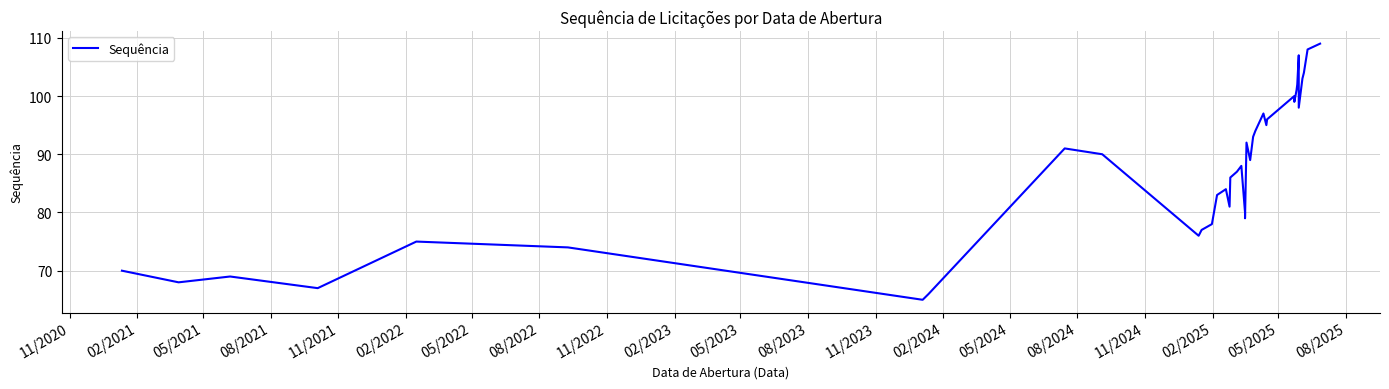

Reading left to right, transcribe all the data shown in this chart.

70	68	69	67	75	74	65	66	91	90	76	77	78	83	84	81	86	87	88	80	79	92	89	93	94	97	95	96	100	99	101	102	107	106	105	98	103	104	108	109